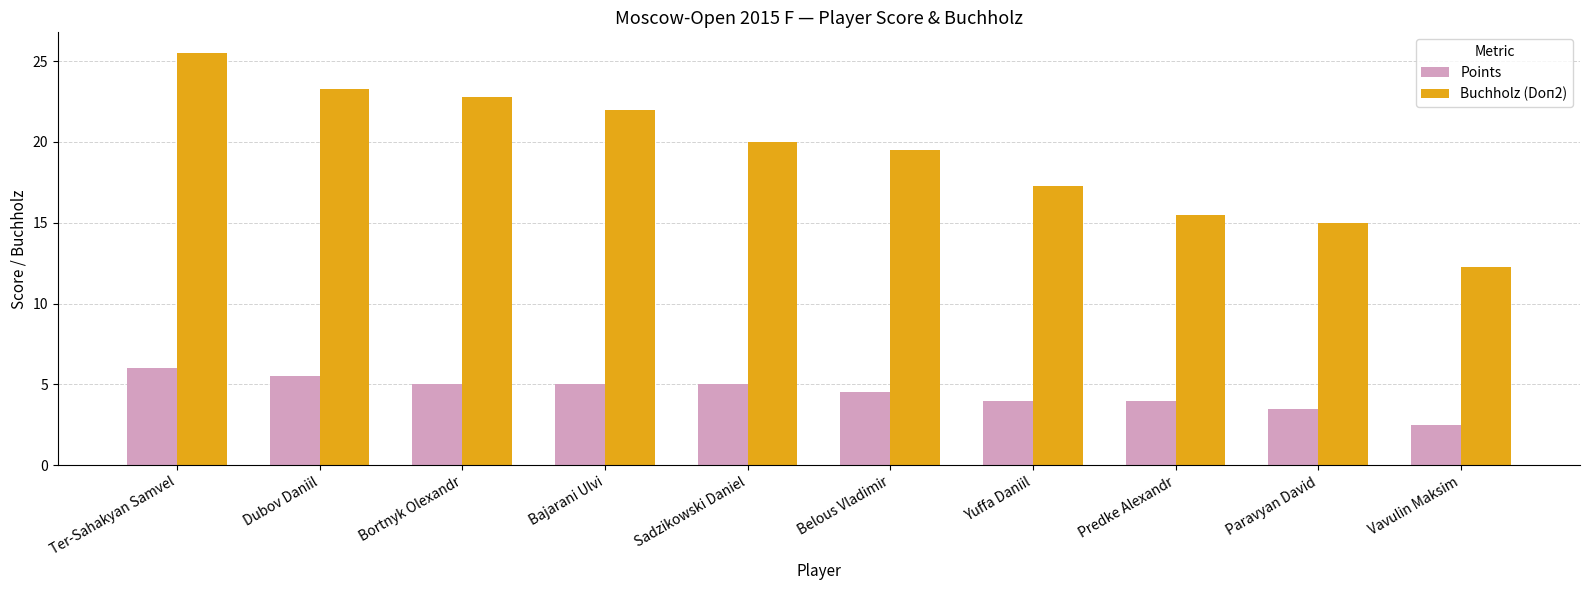

At which category is the sum across all series the highest?

Ter-Sahakyan Samvel